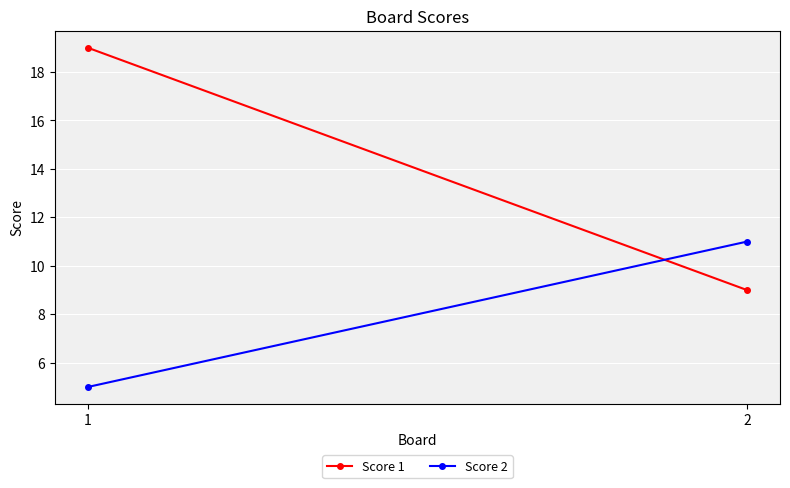

The value of Score 1 at 2 is 16. True or false?

False